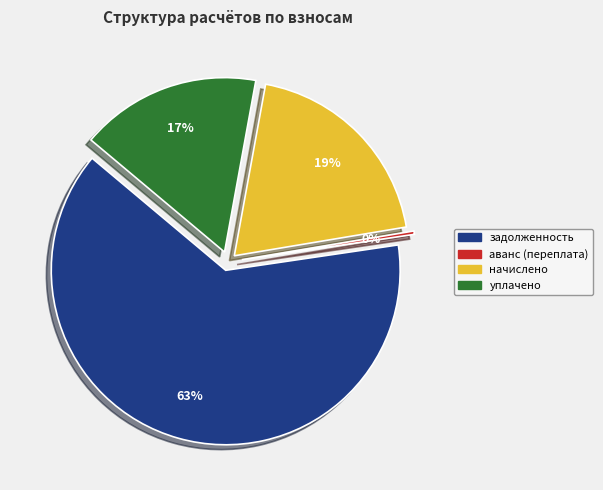

Count the number of slices in the pie.

4